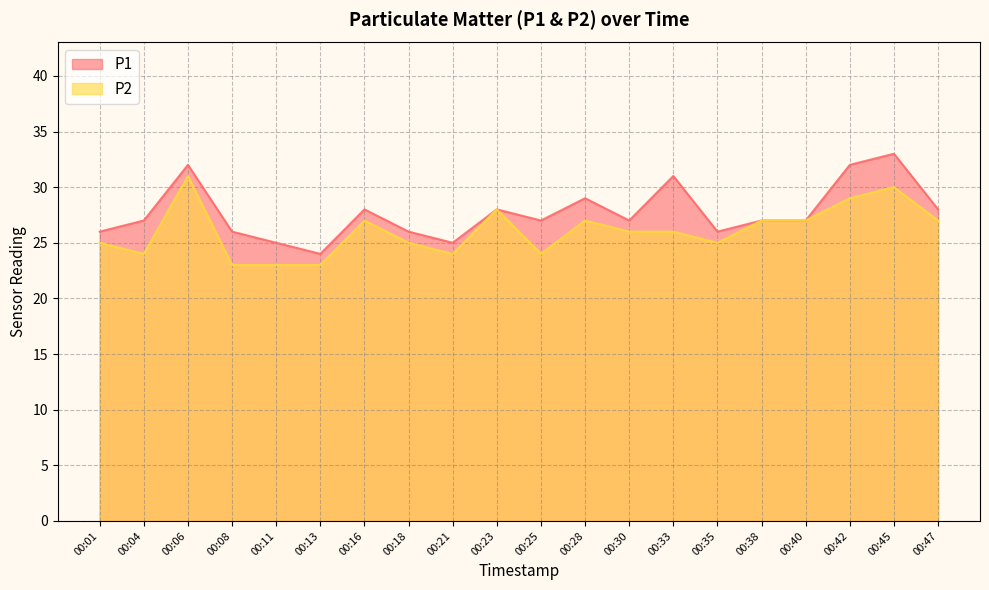

Reading left to right, transcribe all the data shown in this chart.

P1: 26	27	32	26	25	24	28	26	25	28	27	29	27	31	26	27	27	32	33	28
P2: 25	24	31	23	23	23	27	25	24	28	24	27	26	26	25	27	27	29	30	27